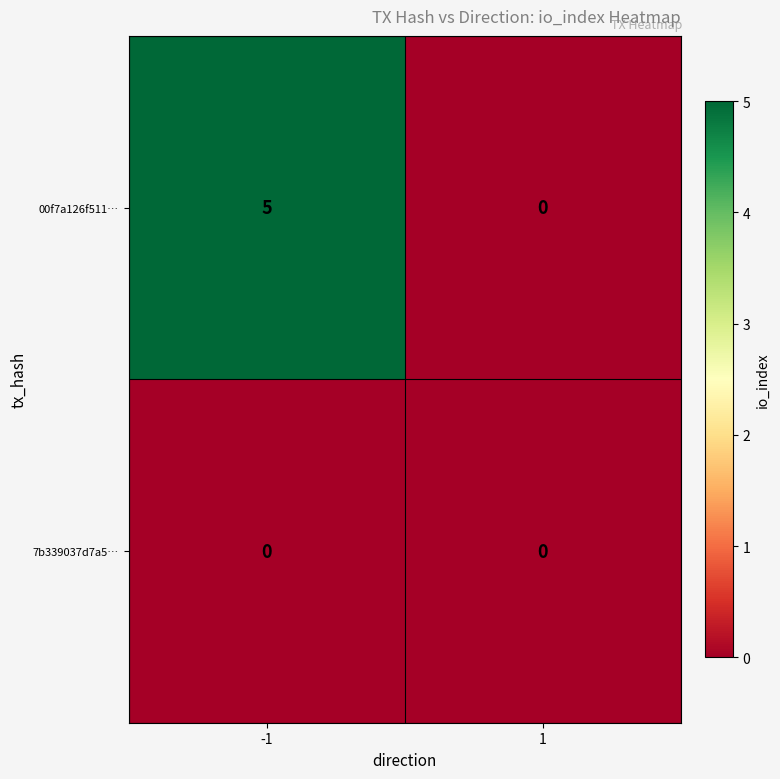

Rank the series by their average value, from lowest to highest.

7b339037d7a5…, 00f7a126f511…